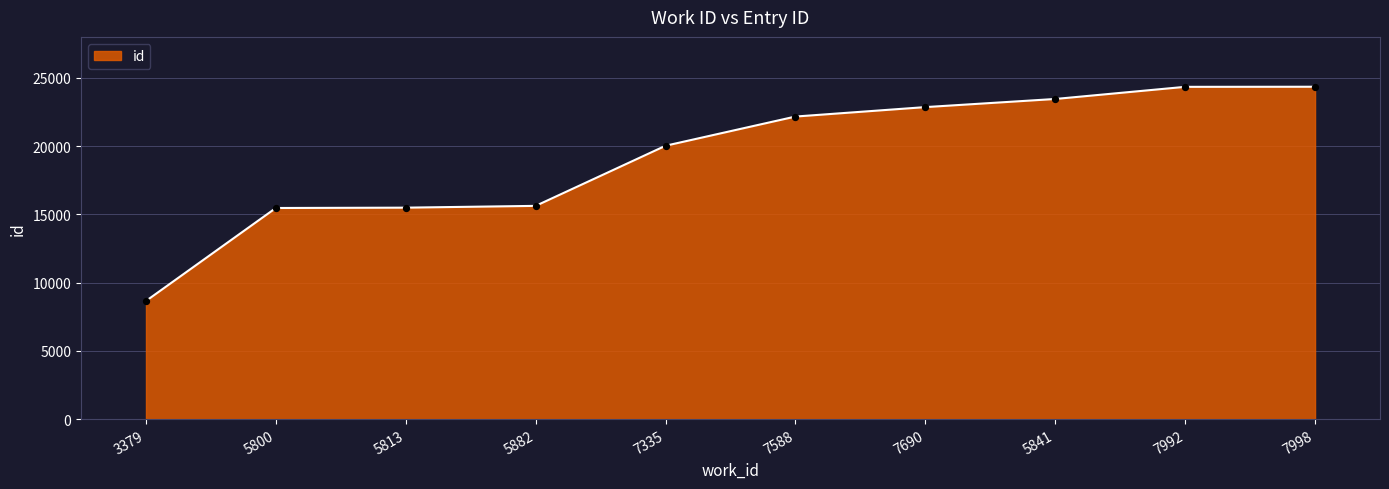

Approximately how many times larger is the value at 5800 compared to 7992?

0.6